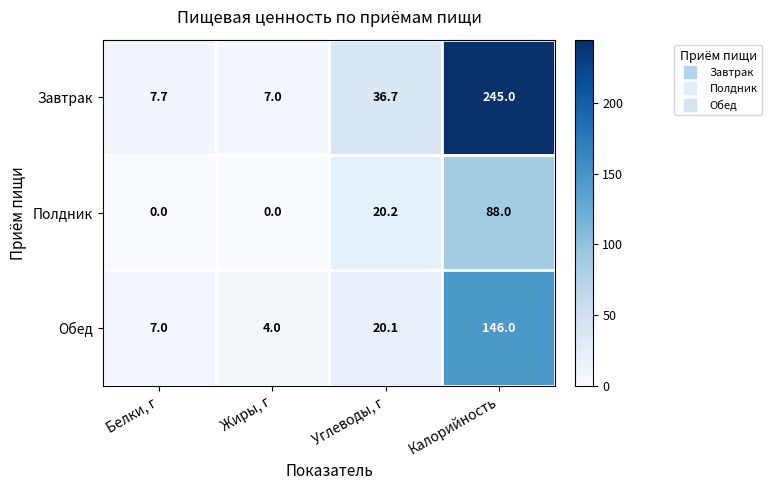

At which label does Обед reach its peak?

Калорийность